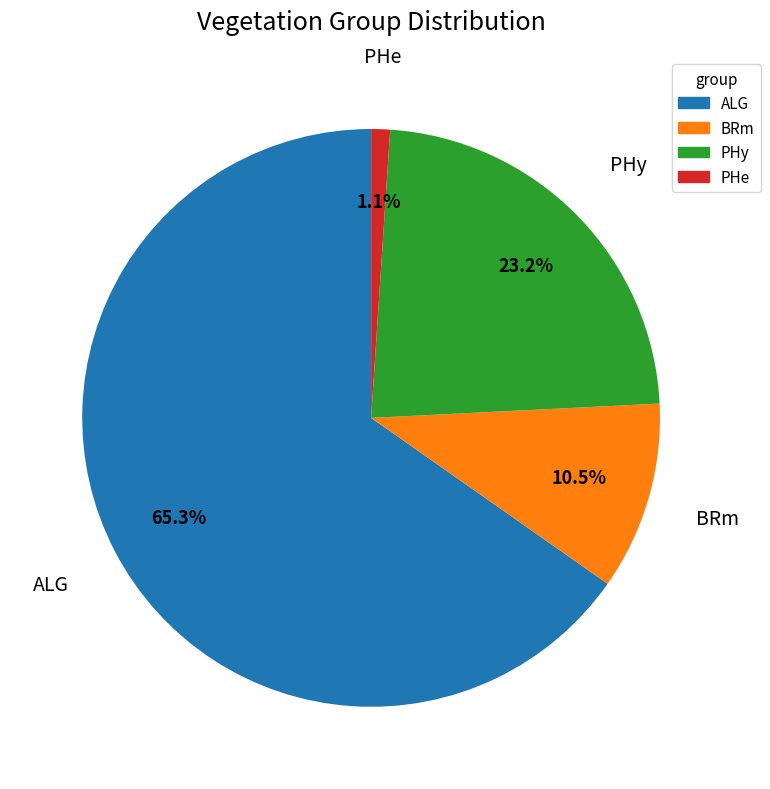

Does any single category account for the majority?

Yes